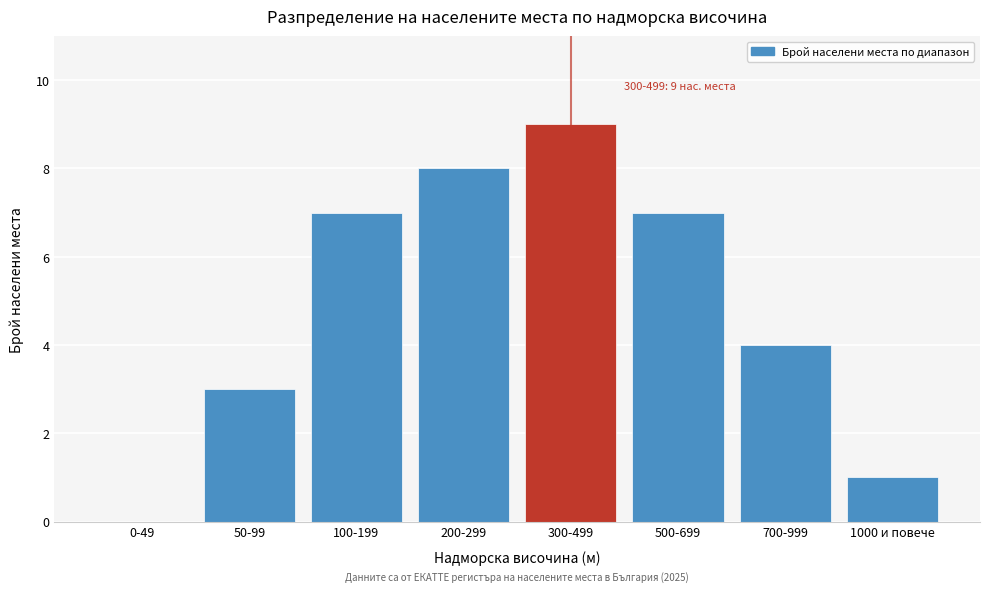

Reading left to right, list all the values displayed in this chart.

0-49=0	50-99=3	100-199=7	200-299=8	300-499=9	500-699=7	700-999=4	1000 и повече=1